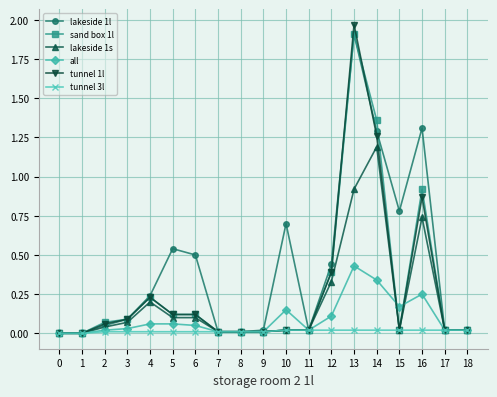

At which label does lakeside 1l reach its peak?

13